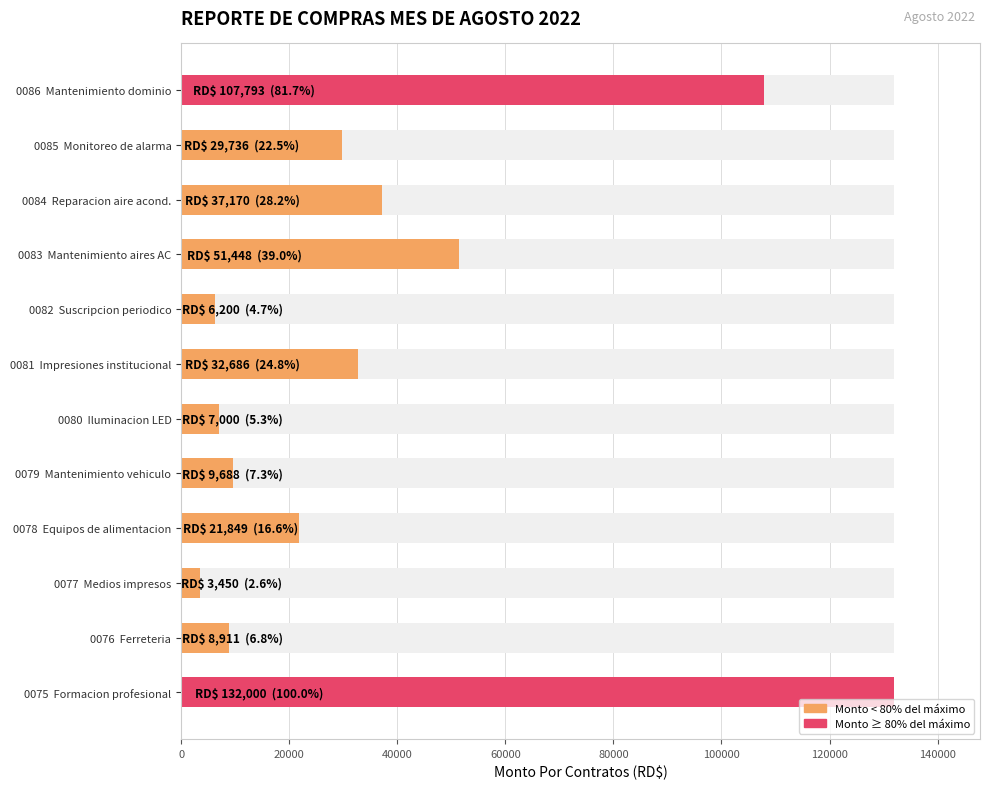

True or false: the data shows 3909 at 0082 Suscripcion periodico.

False